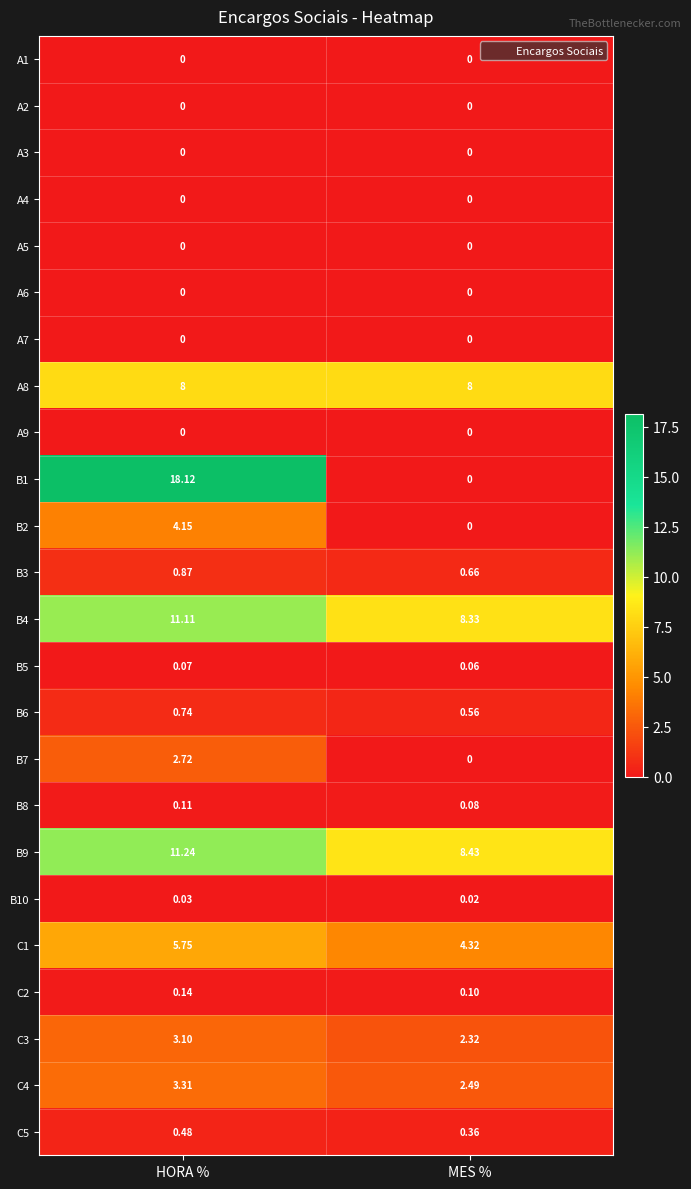

Which series changed the most between HORA % and MES %?

B1